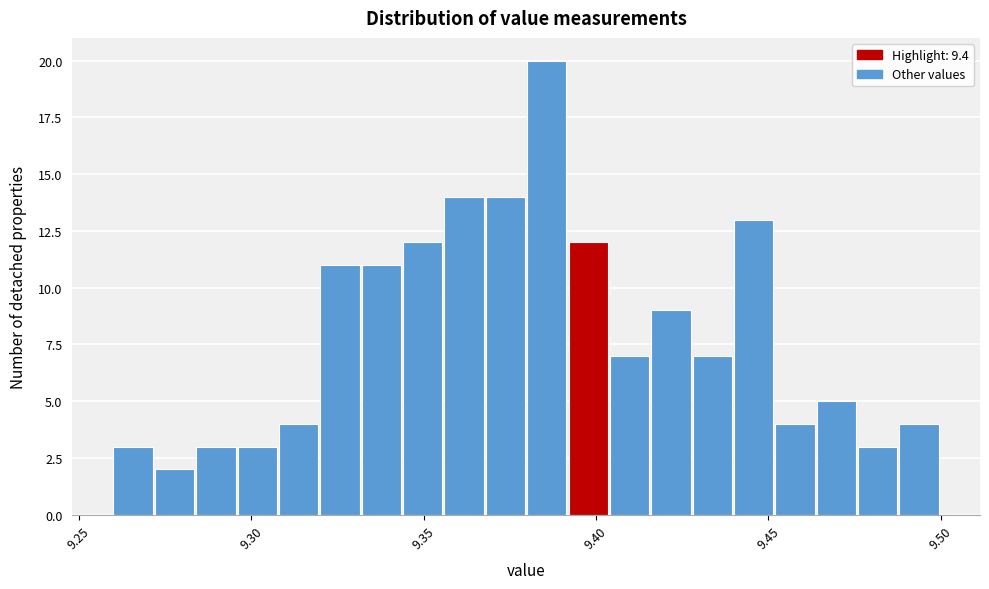

Around what value on the x-axis is the tallest bar? Give the approximate position of its centre, as read against the axis.

9.385